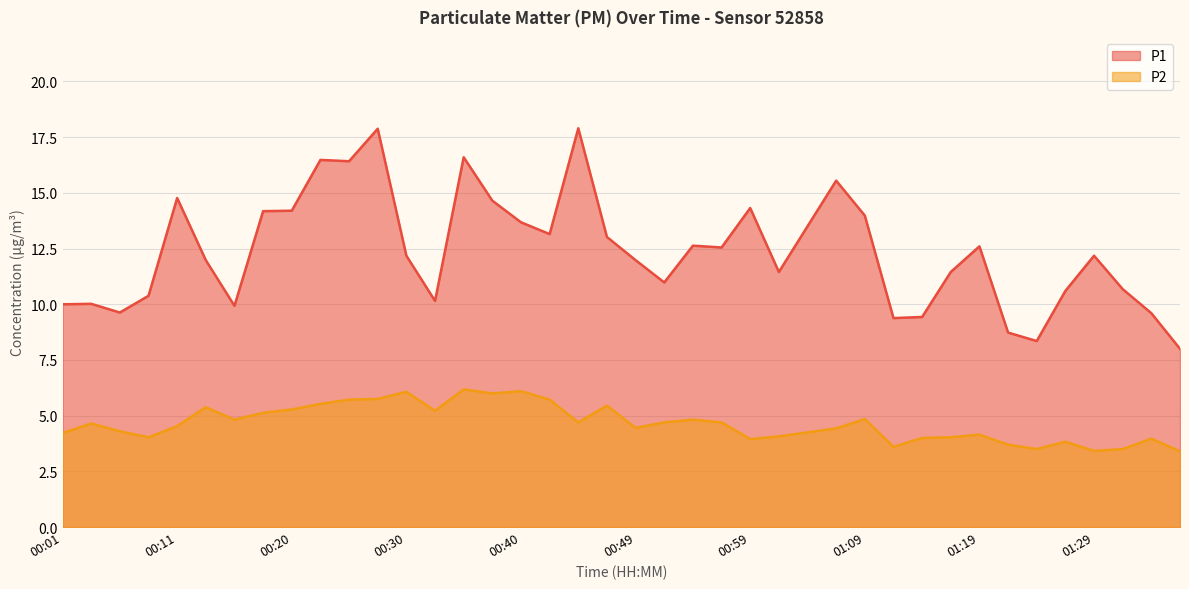

Which category has the lowest value in the P1 series?

01:36